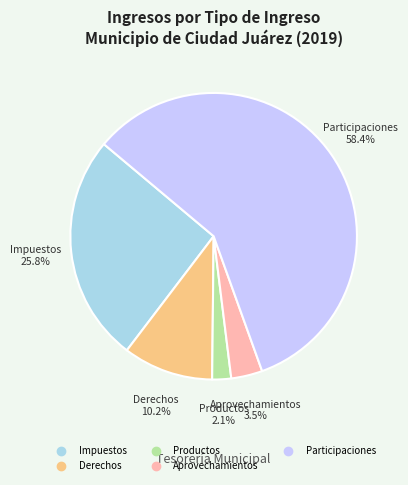

What percentage is the Derechos slice, to the nearest percent?

10%